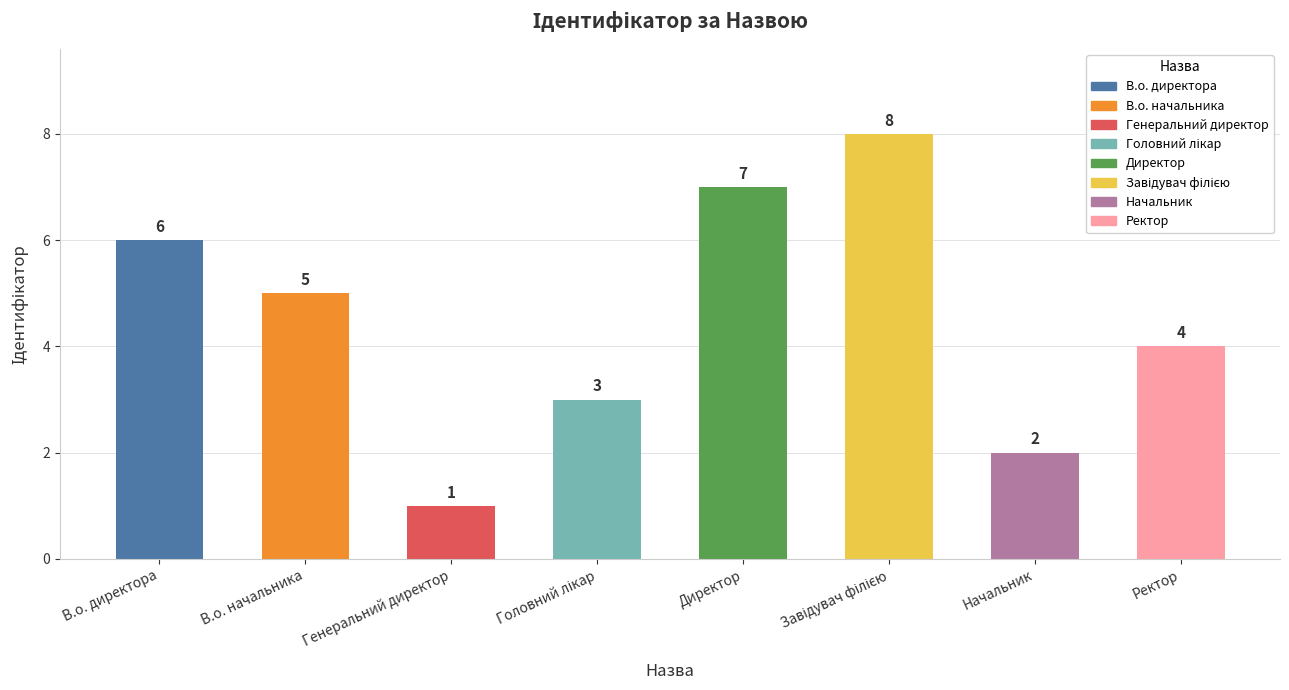

What is the change in value from В.о. директора to Генеральний директор?

-5